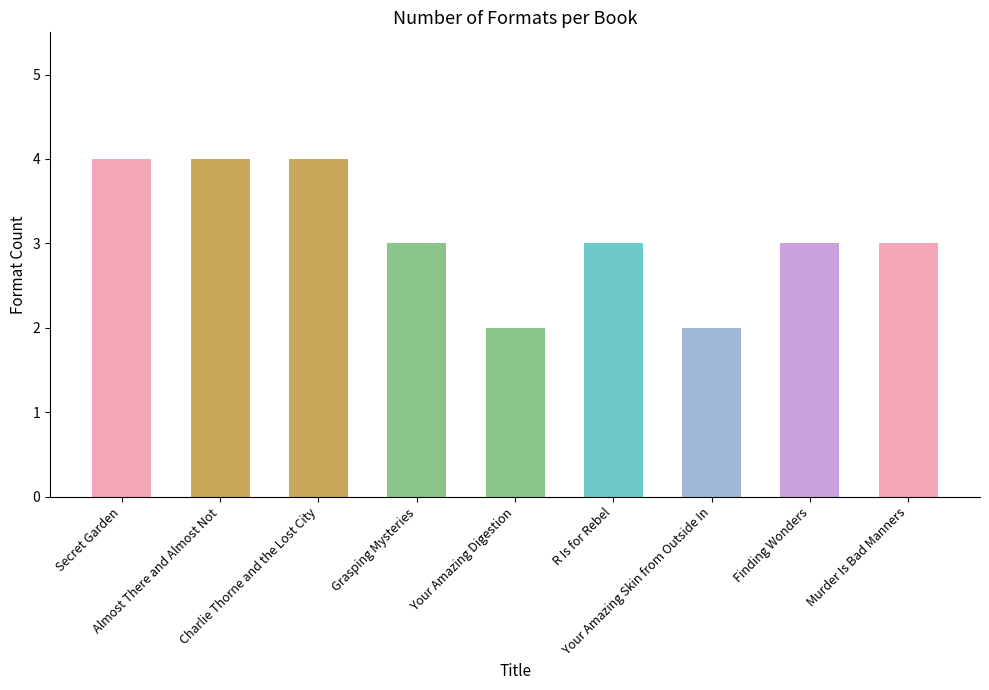

What is the sum of the values at Almost There and Almost Not and Finding Wonders?

7